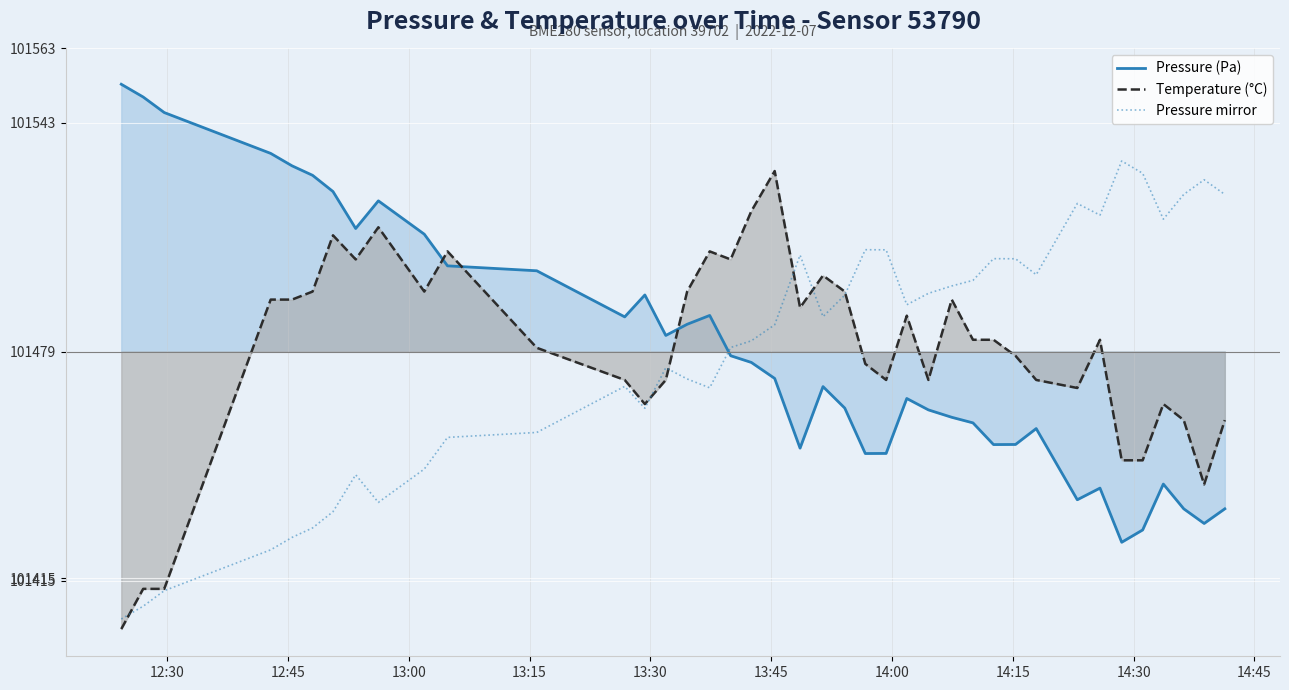

How many intersections are there between Temperature (°C) and Pressure (Pa)?

3